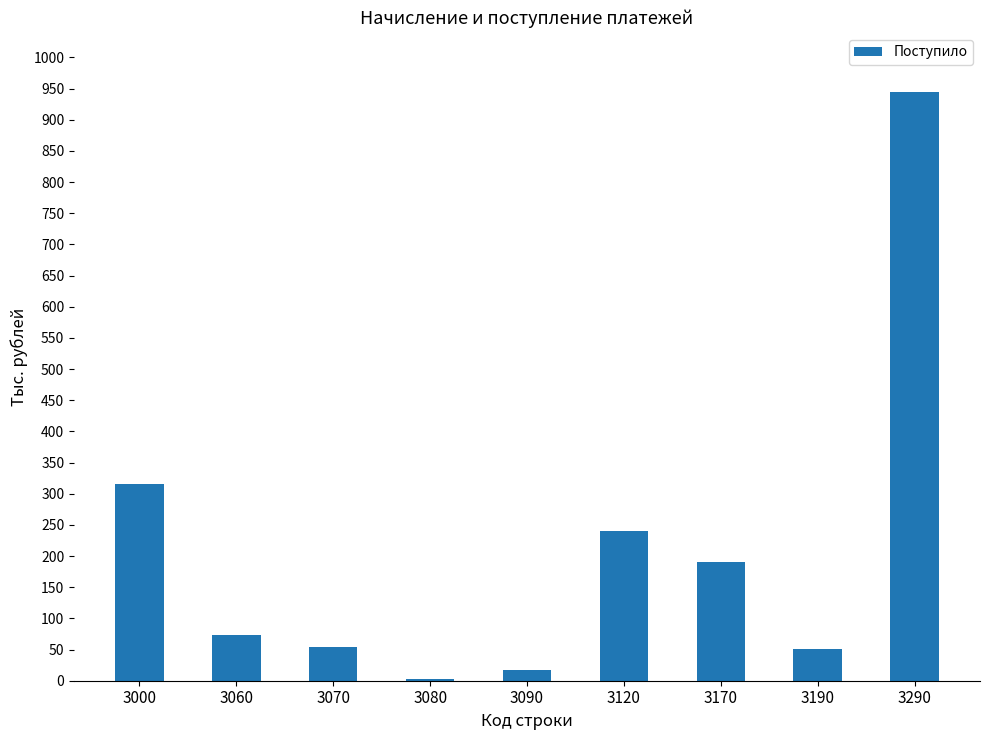

At which label does the data first exceed 74?

3000